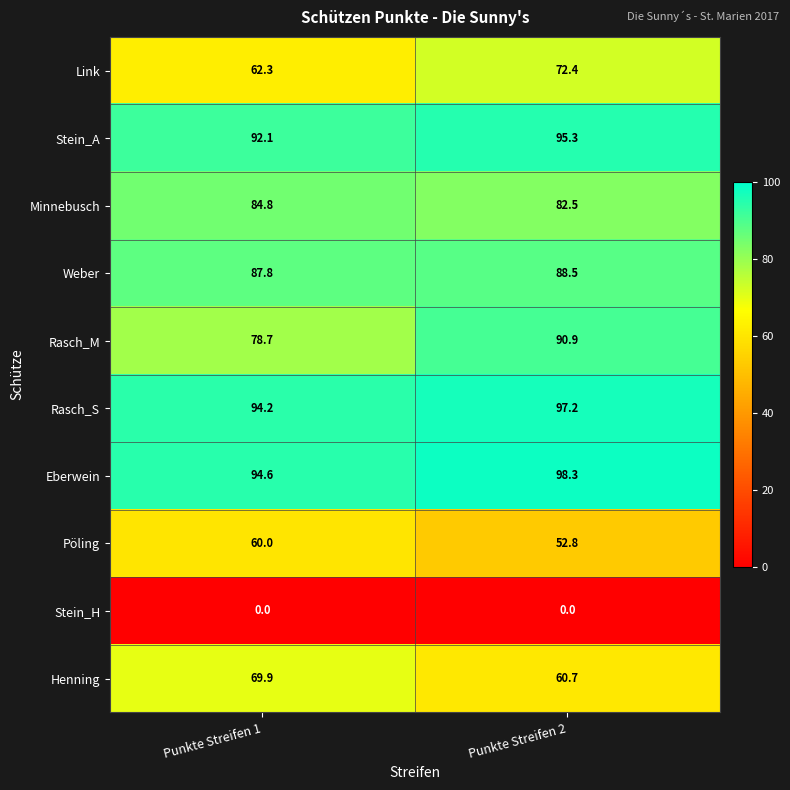

Count the number of categories in the chart.

2